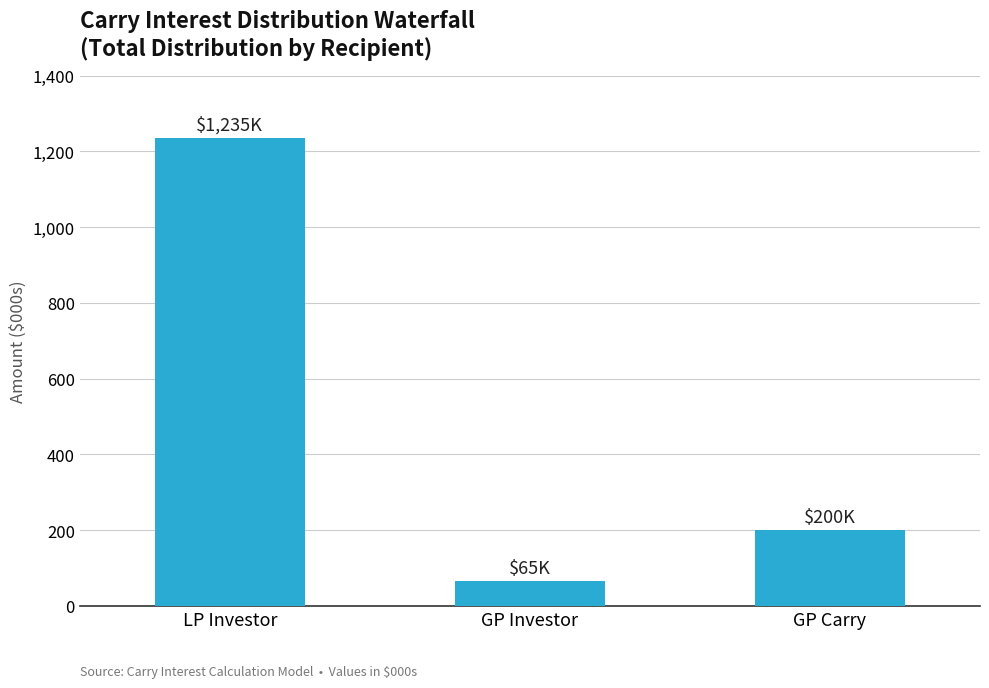

True or false: the data shows 65000 at GP Investor.

True